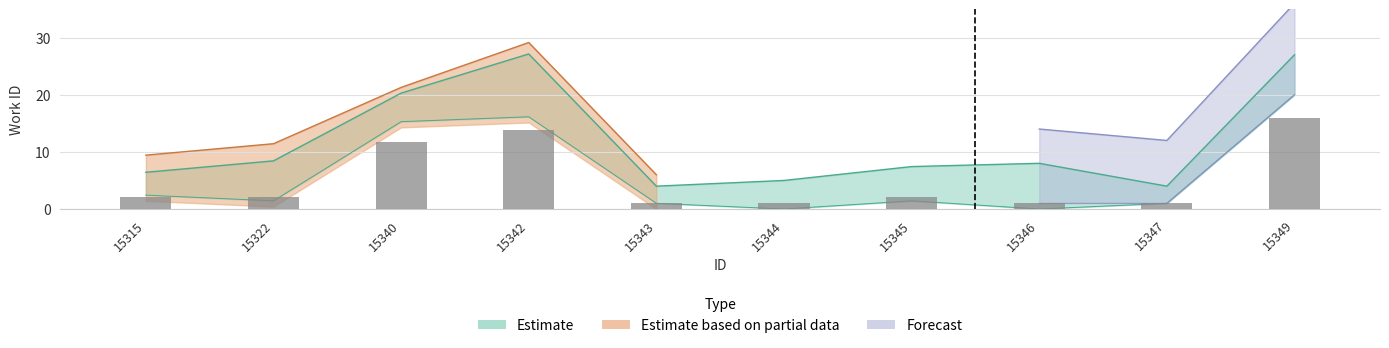

Does the chart contain any negative values?

No